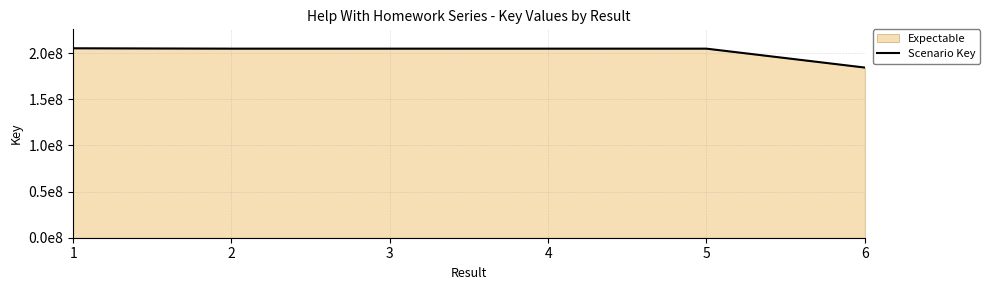

What is the maximum value shown in the chart?

205197995